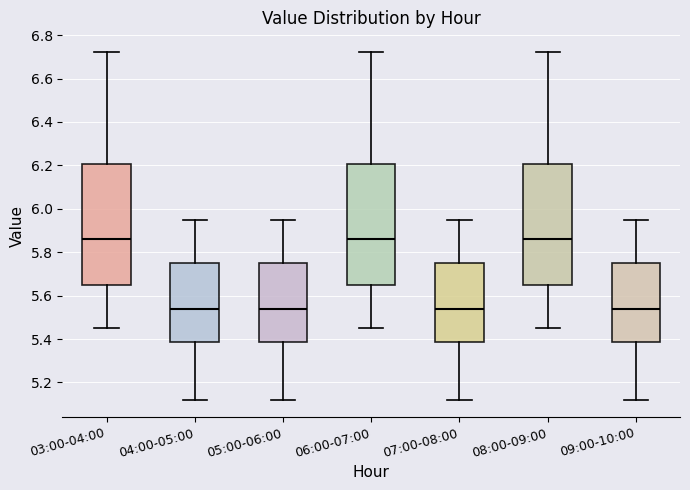

Reading left to right, read every box against the y-axis: the position of its median line, the range the box covers, and the ends of its whiskers. The values are not printed on the chart, so give them approximately, as read against the axis.

03:00-04:00: median 5.86, box 5.66 to 6.20, whiskers 5.46 to 6.72
04:00-05:00: median 5.54, box 5.38 to 5.76, whiskers 5.12 to 5.96
05:00-06:00: median 5.54, box 5.38 to 5.76, whiskers 5.12 to 5.96
06:00-07:00: median 5.86, box 5.66 to 6.20, whiskers 5.46 to 6.72
07:00-08:00: median 5.54, box 5.38 to 5.76, whiskers 5.12 to 5.96
08:00-09:00: median 5.86, box 5.66 to 6.20, whiskers 5.46 to 6.72
09:00-10:00: median 5.54, box 5.38 to 5.76, whiskers 5.12 to 5.96